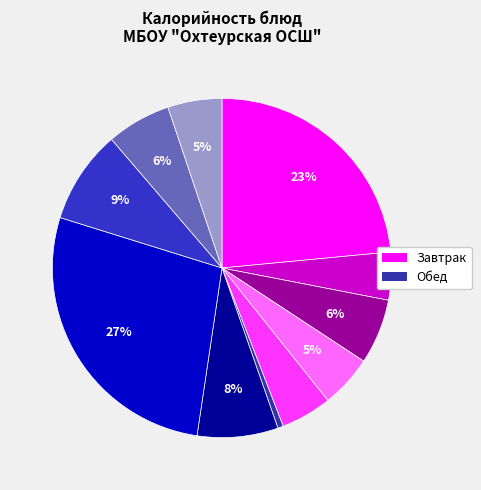

How many segments does this pie chart have?

11